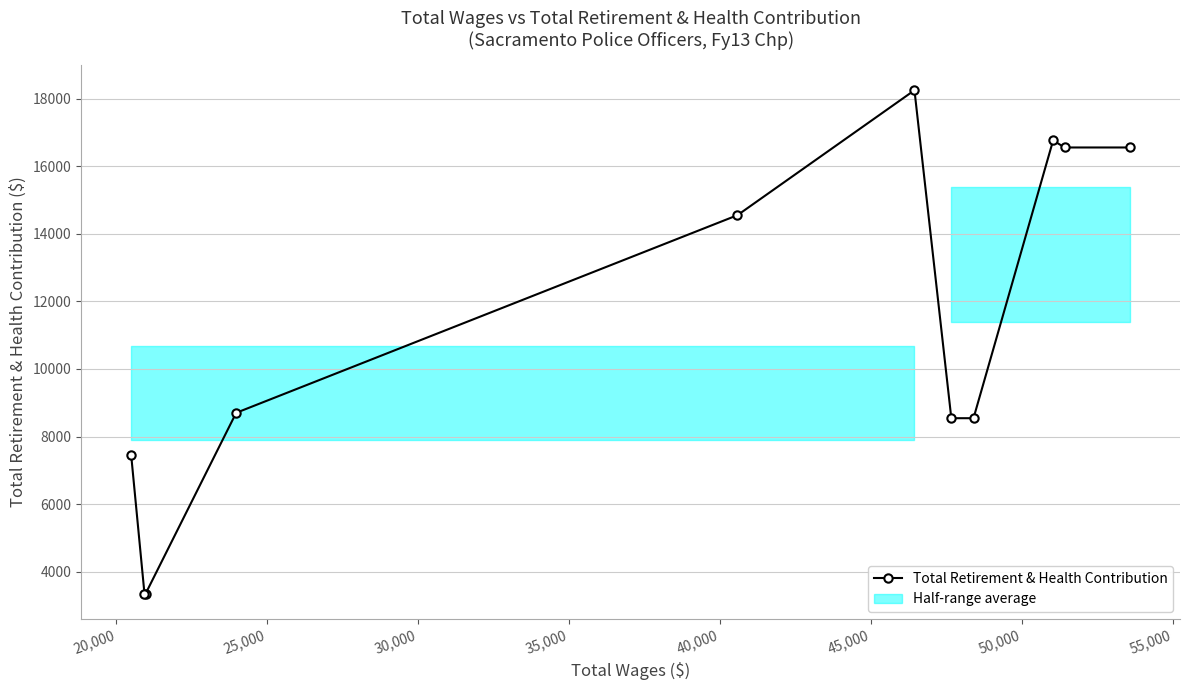

True or false: the data has more than 1 interior local peaks.

True